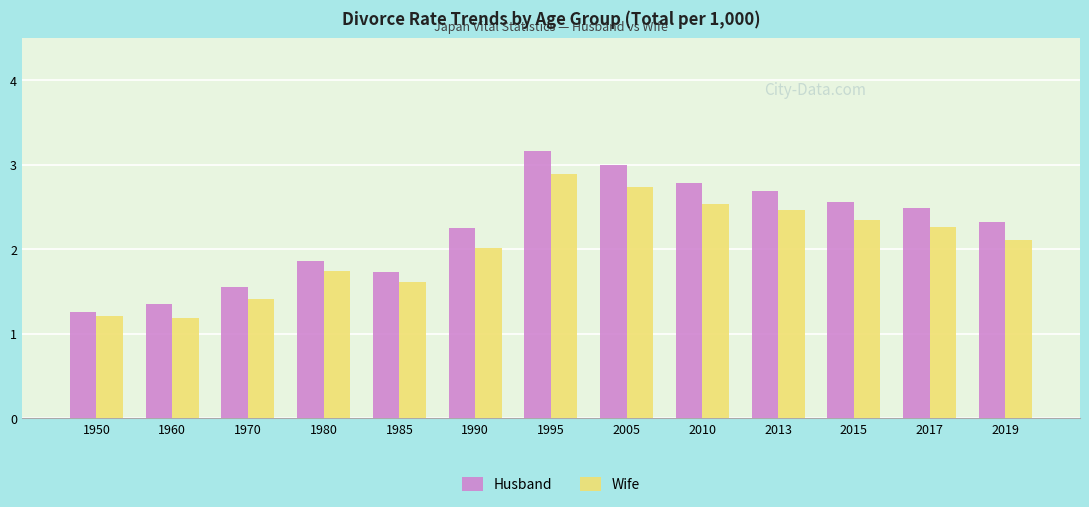

What is the sum of the Wife values at 2013 and 2015?

4.8